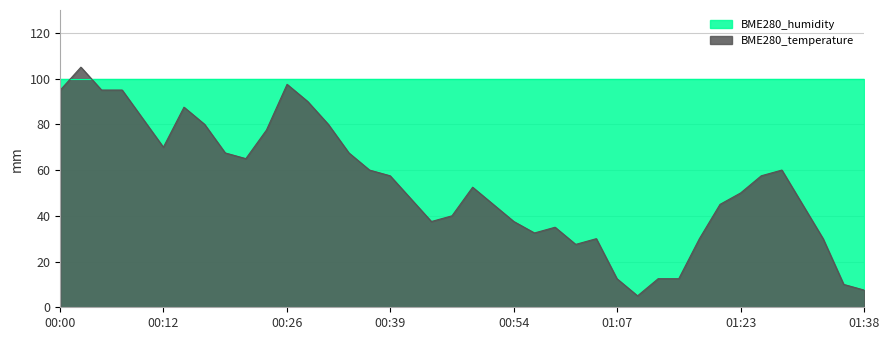

How many interior local valleys (lower than both neighbors) does the data have?

6